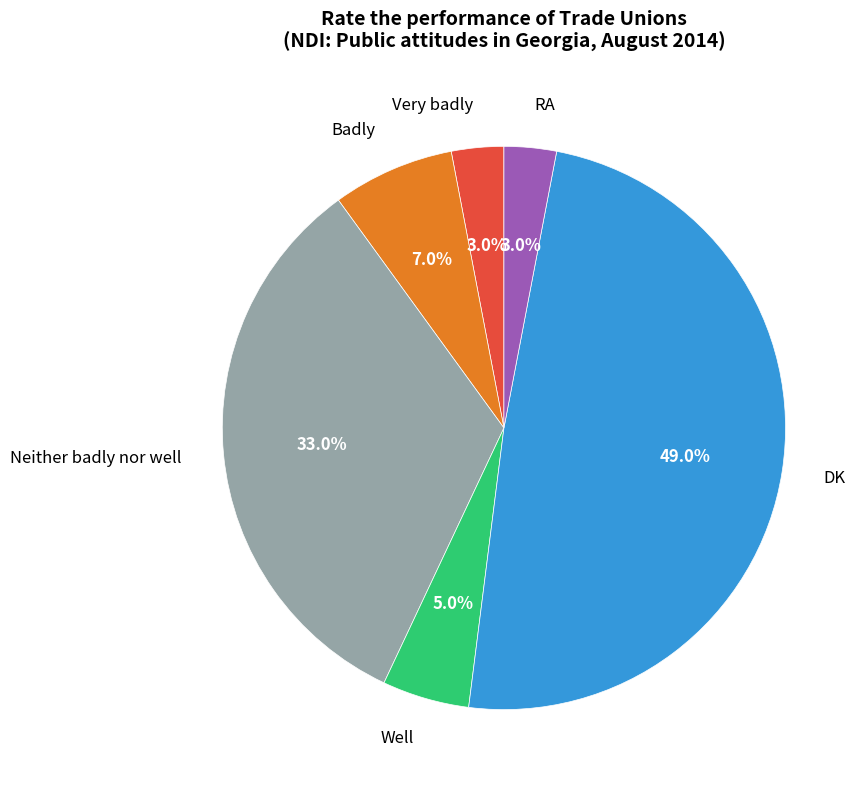

To the nearest percent, what percentage of the pie is Well?

5%